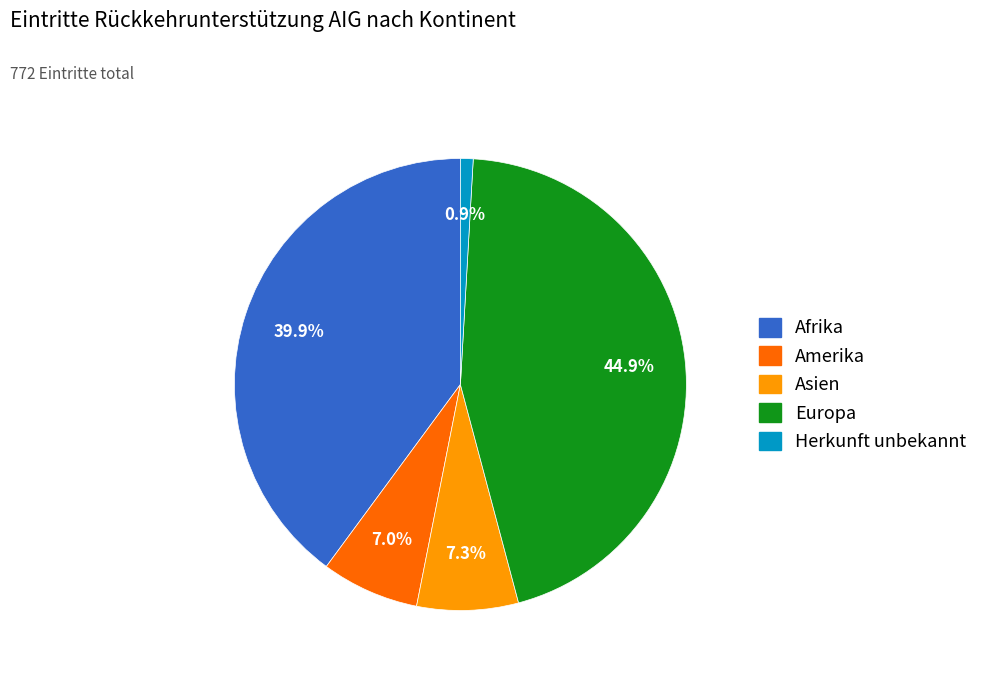

To the nearest percent, what is the difference between the largest and smallest slice percentages?

44%